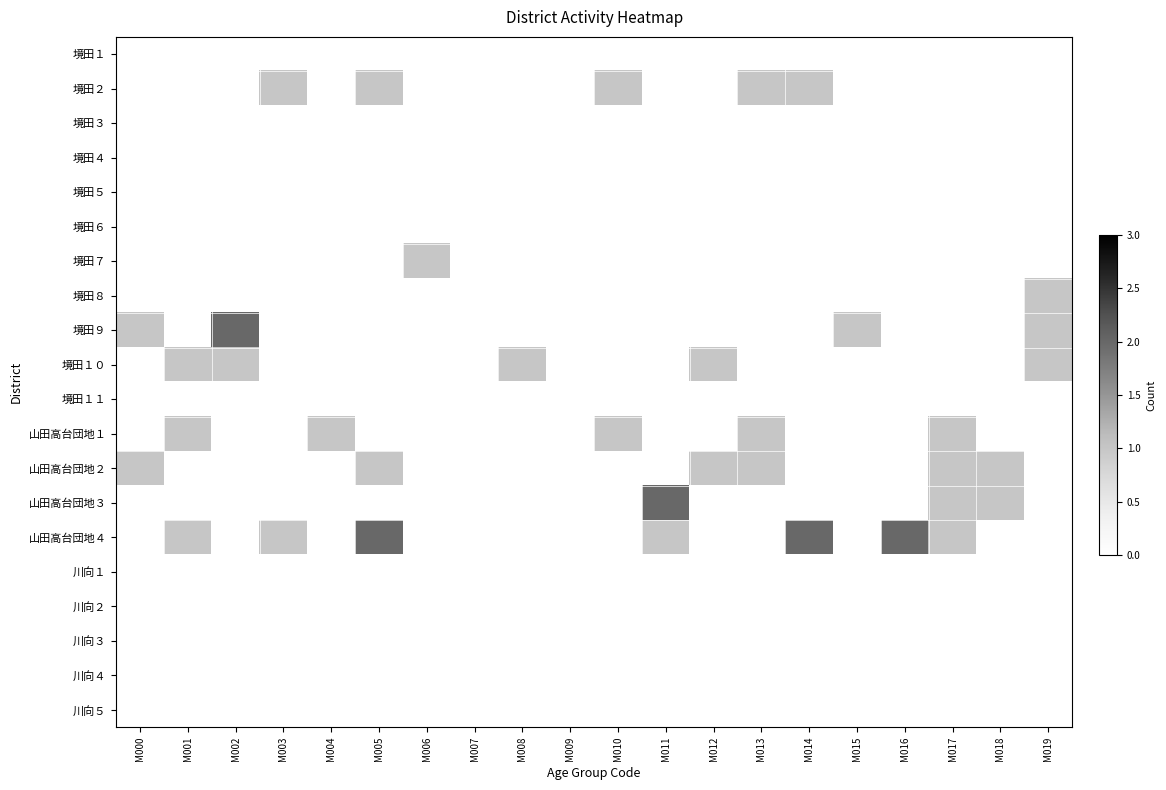

What is the spread (max minus min) of values at M012?

1